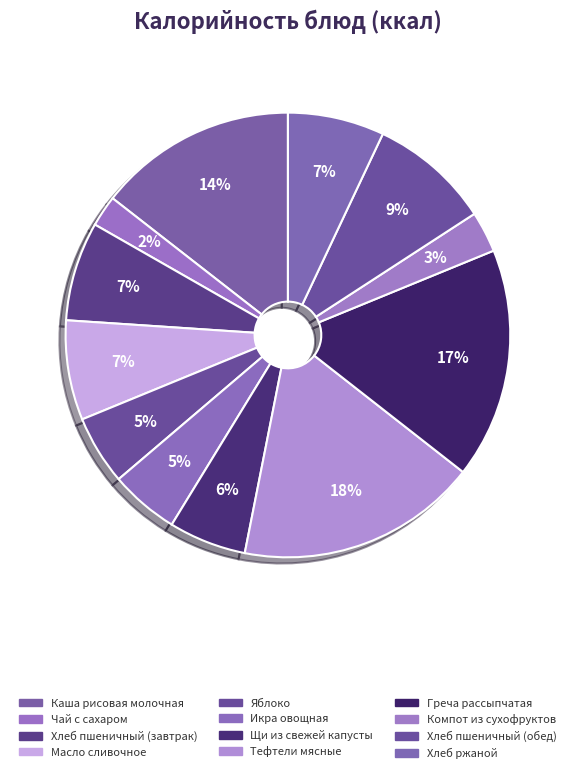

Combined, what portion of the pie is Хлеб ржаной and Хлеб пшеничный (завтрак)?

14.2%